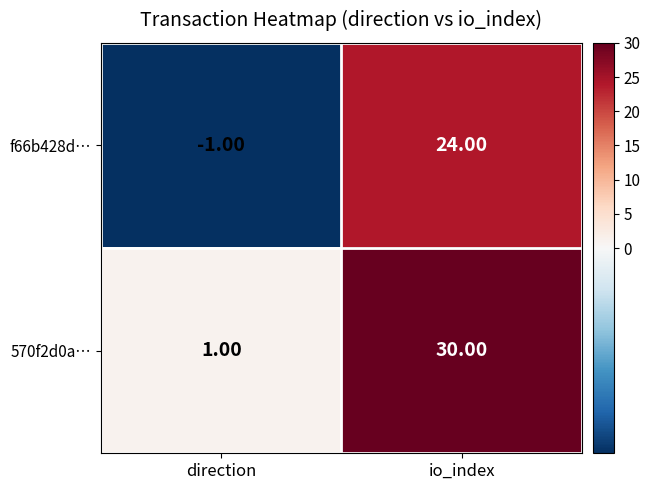

At direction, list the series in order from largest to smallest.

570f2d0a…, f66b428d…